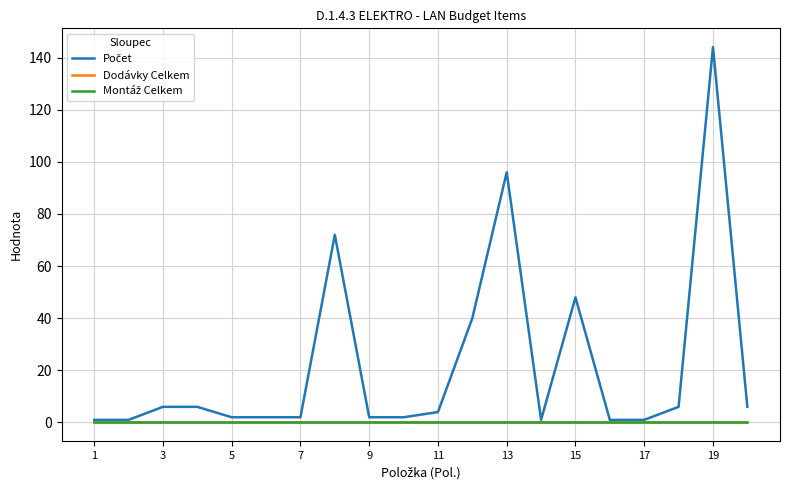

Does the chart display data point markers on the line(s)?

No